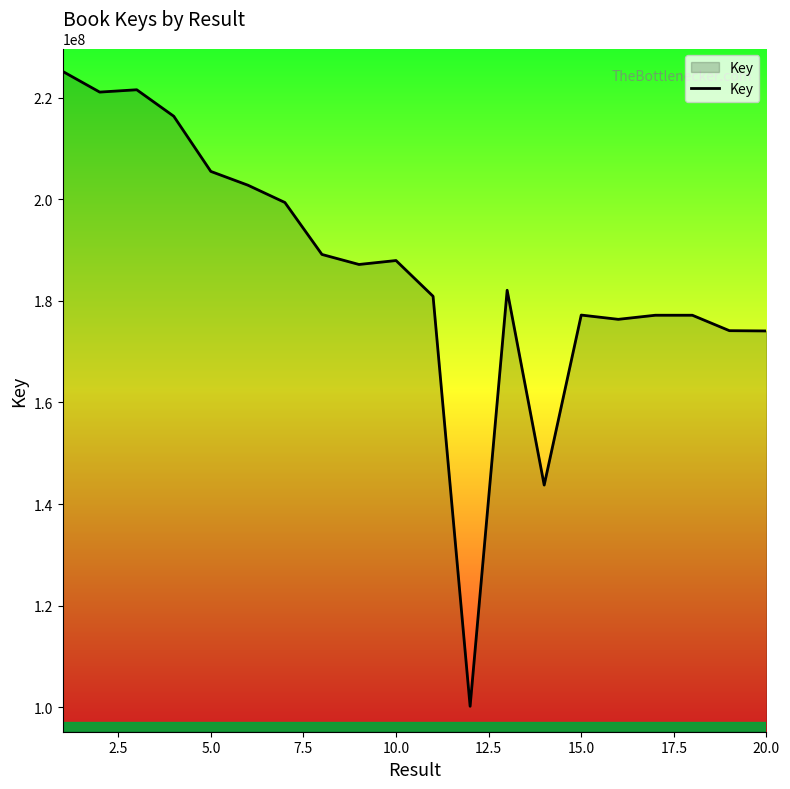

What is the maximum value shown in the chart?

225142428